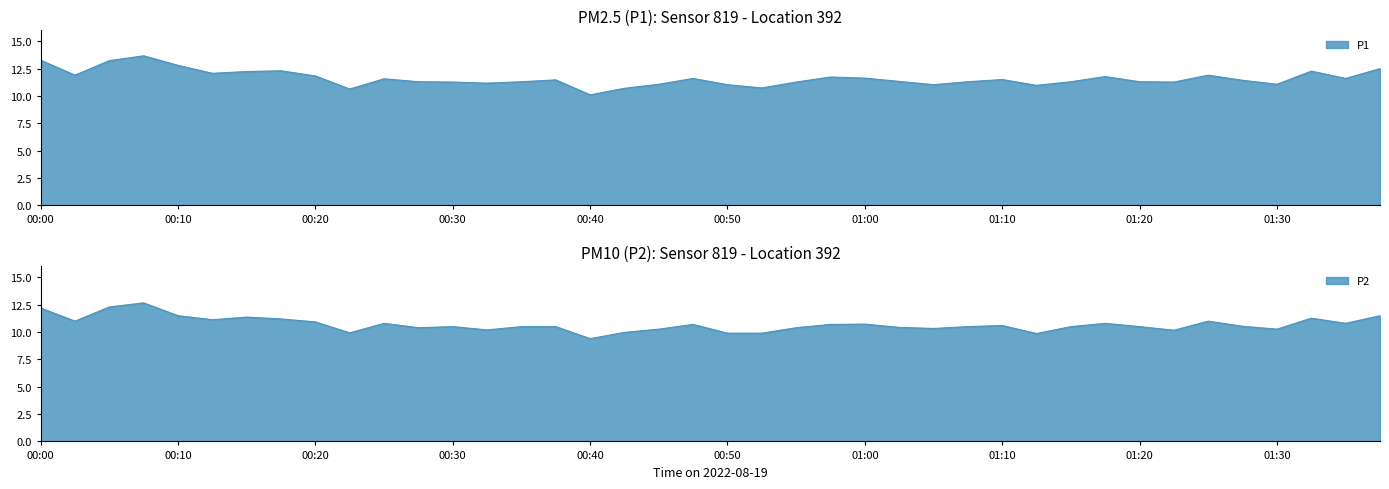

In P2, how many points are lower than both neighbors (excluding endpoints)?

11